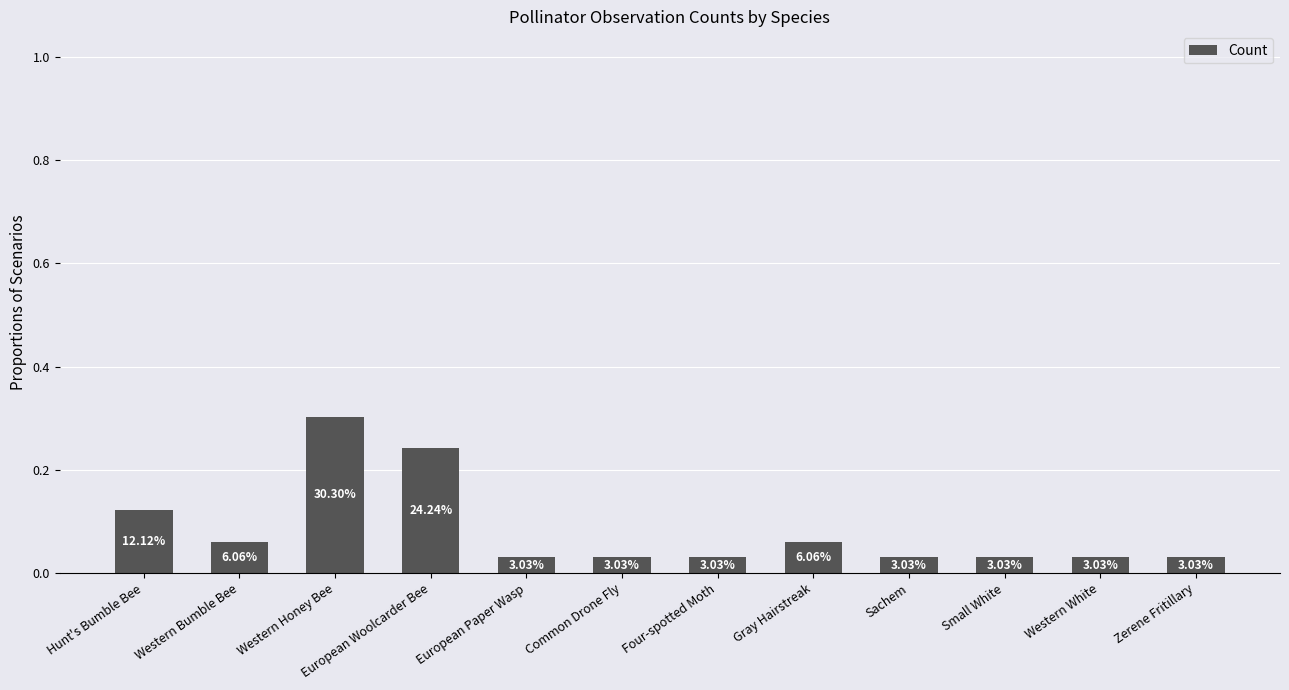

Rank the categories by value from lowest to highest.

European Paper Wasp, Common Drone Fly, Four-spotted Moth, Sachem, Small White, Western White, Zerene Fritillary, Western Bumble Bee, Gray Hairstreak, Hunt's Bumble Bee, European Woolcarder Bee, Western Honey Bee